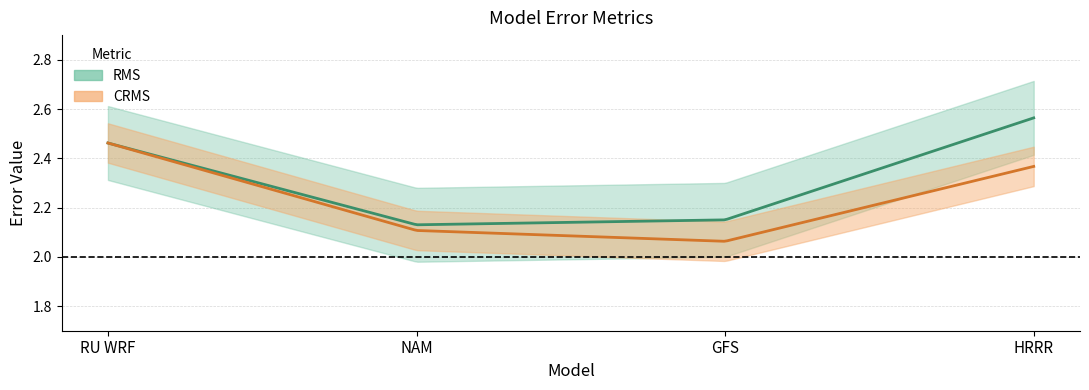

Which series has the largest total across all categories?

RMS